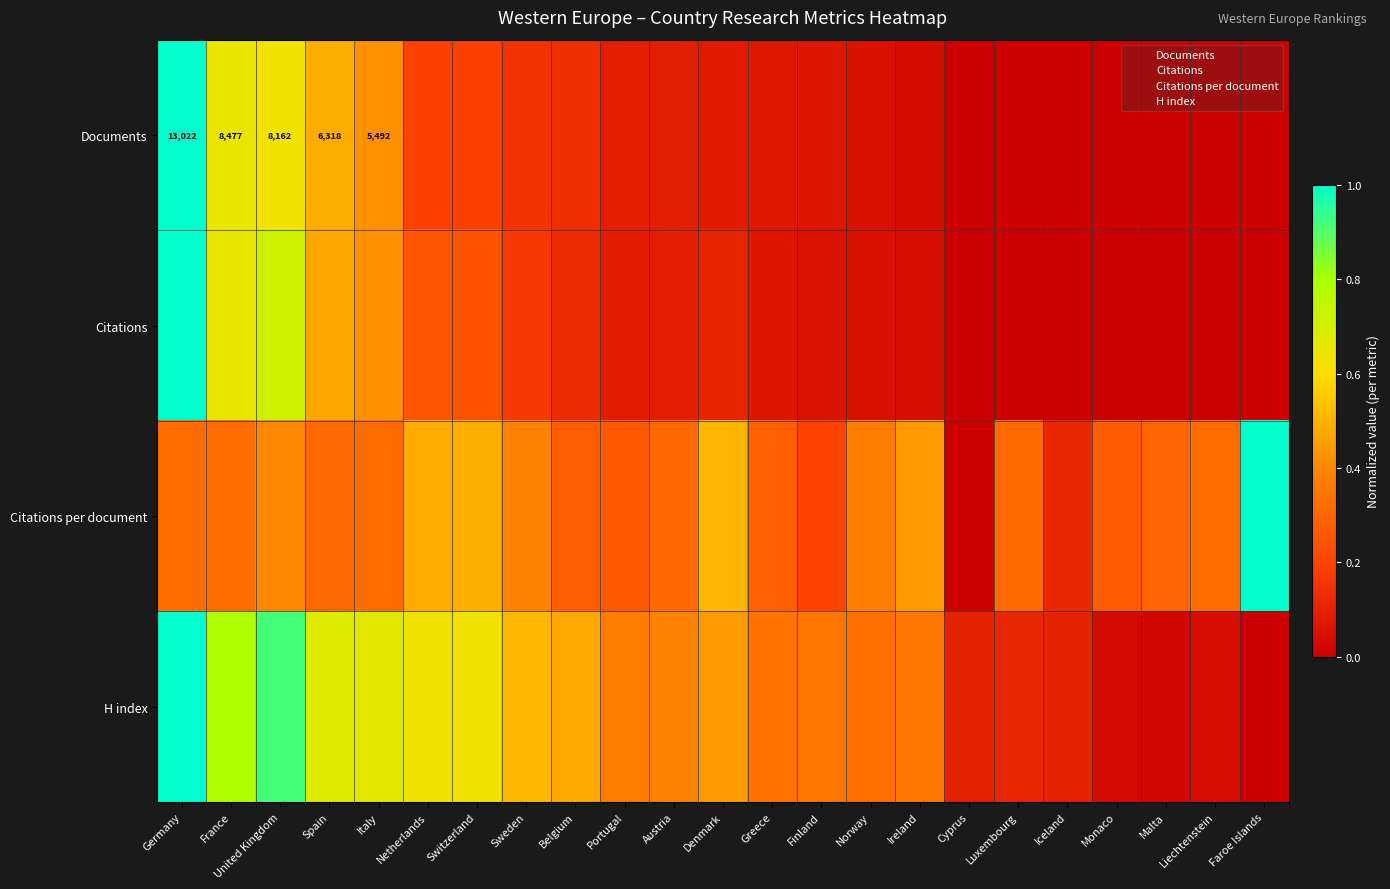

How many series are shown in this chart?

4